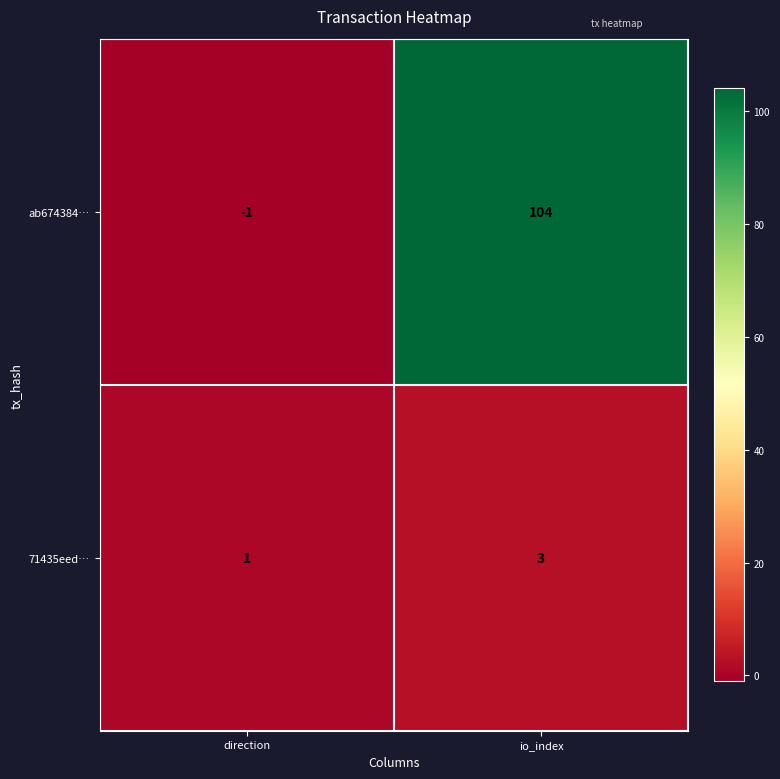

Rank the series at direction from lowest to highest value.

ab674384…, 71435eed…